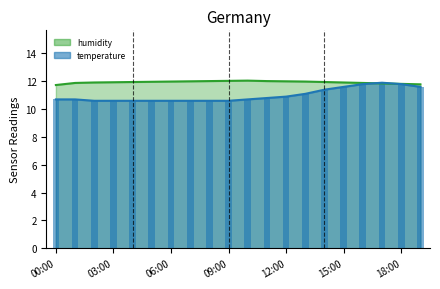

Which series has the largest total across all categories?

humidity